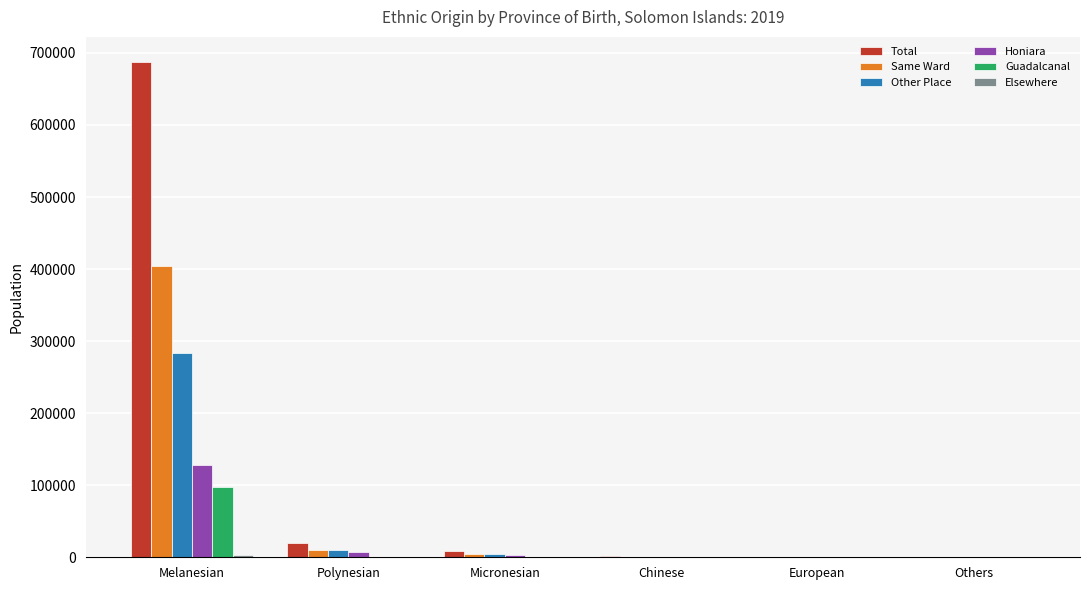

What is the sum of all Guadalcanal values?

98661